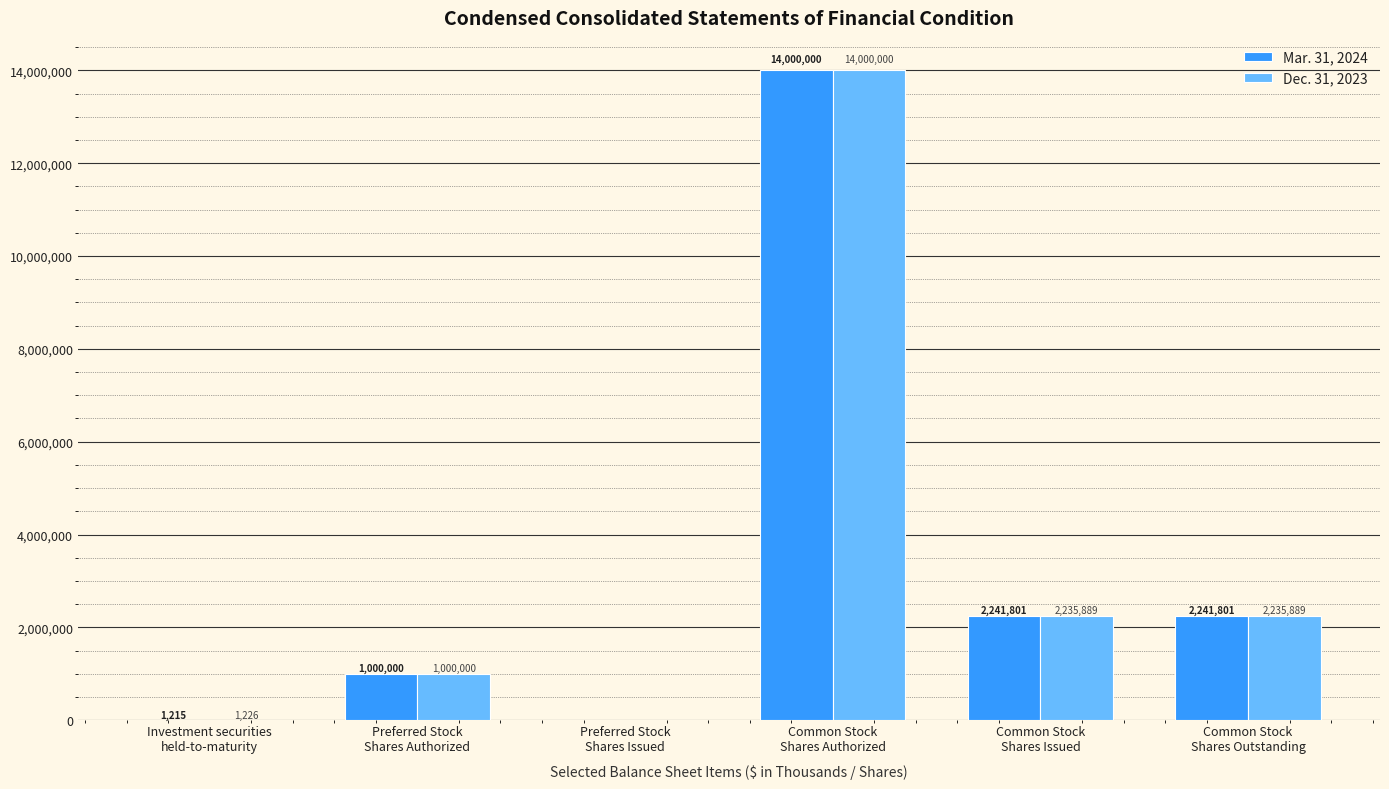

What is the greatest value displayed?

14000000